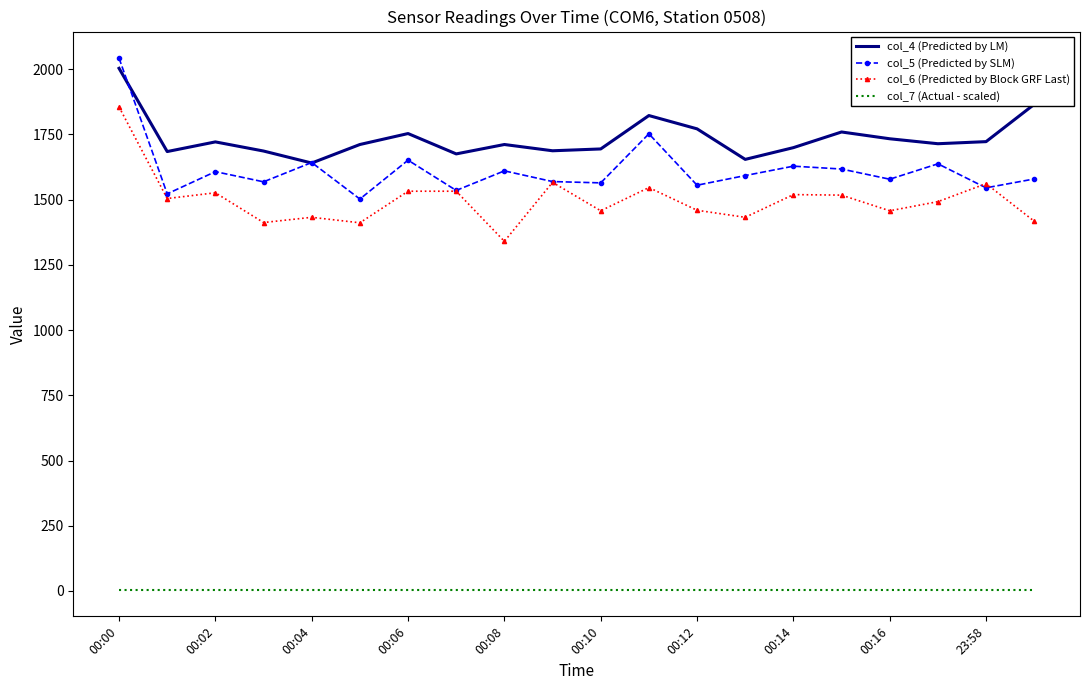

How many interior local valleys does the col_6 (Predicted by Block GRF Last) series have?

7